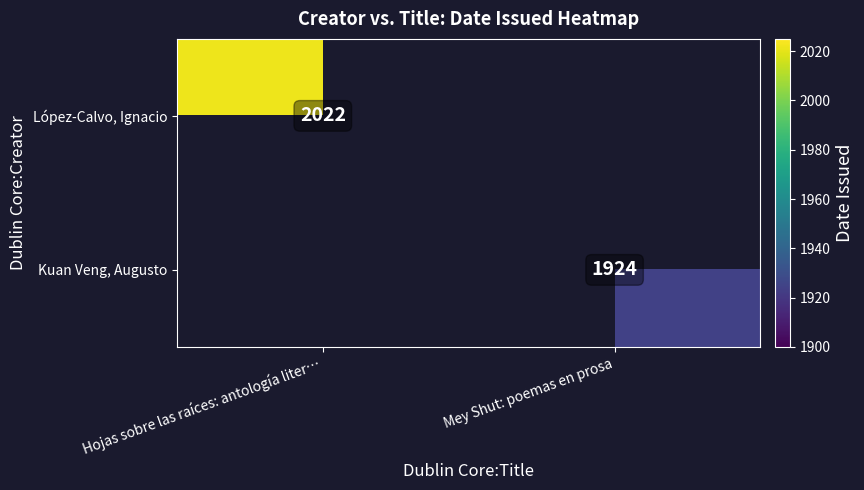

Between Mey Shut: poemas en prosa and Hojas sobre las raíces: antología liter…, which is larger?

Hojas sobre las raíces: antología liter…